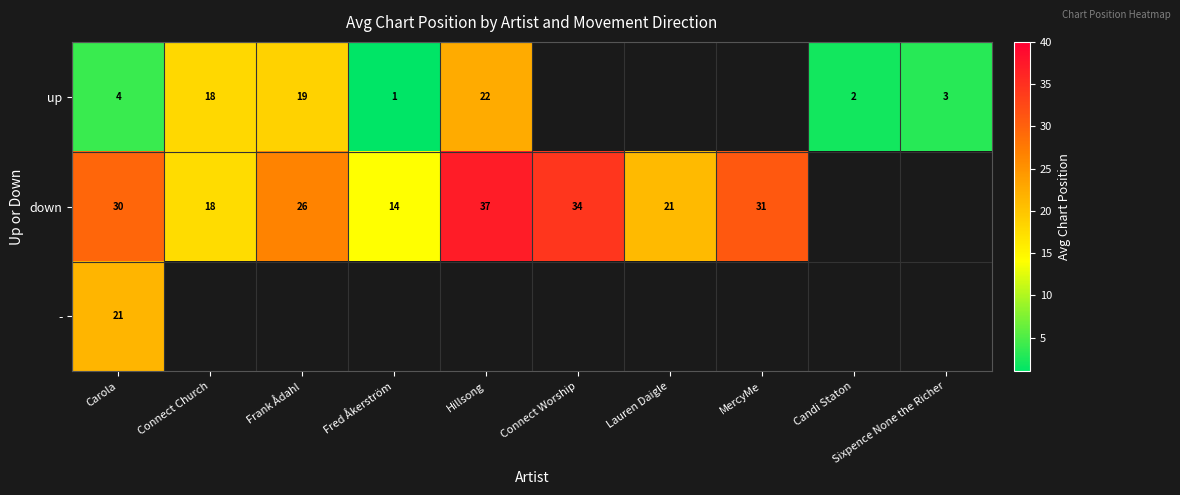

What is the difference between the down values at Hillsong and Fred Åkerström?

23